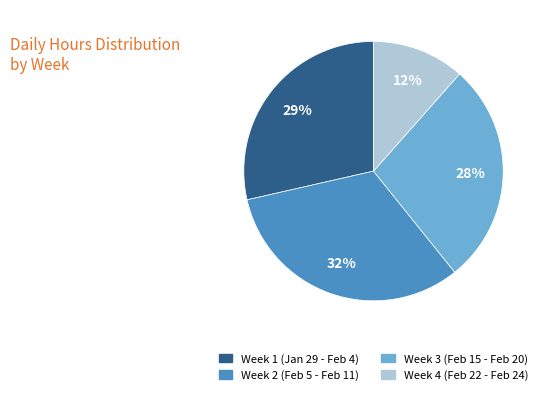

To the nearest percent, what is the average slice percentage?

25%